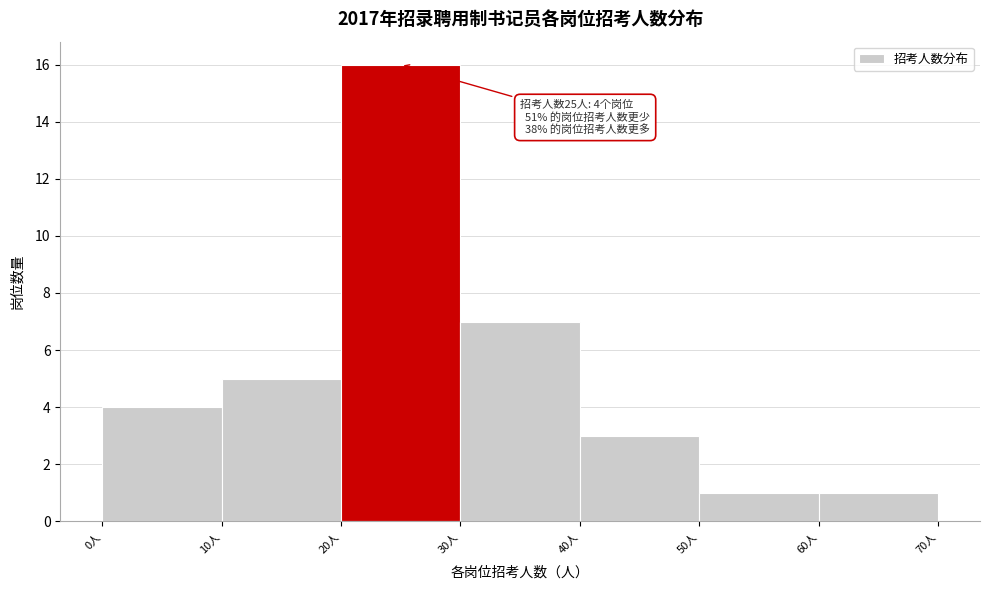

Over which range of the x-axis is the bar tallest?

20 to 30